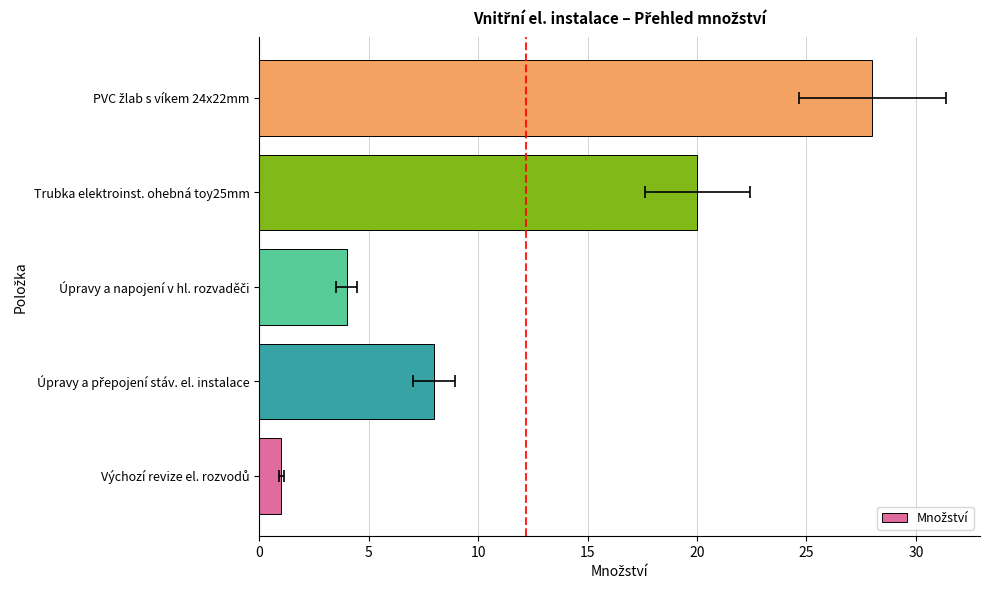

Reading left to right, what are all the values shown in this chart?

1	8	4	20	28